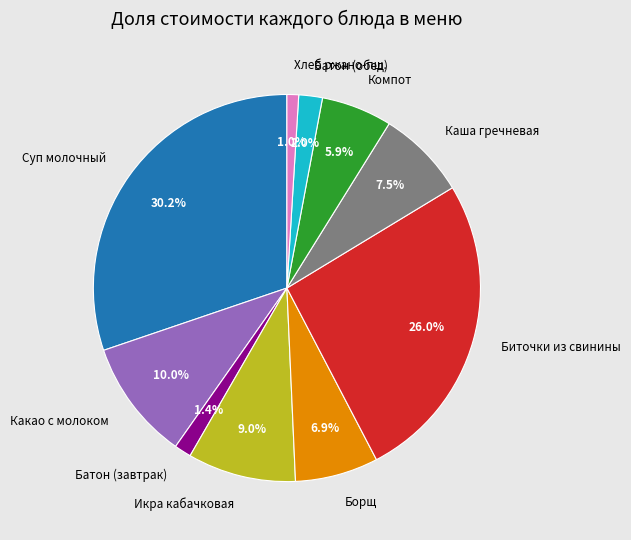

How many segments does this pie chart have?

10